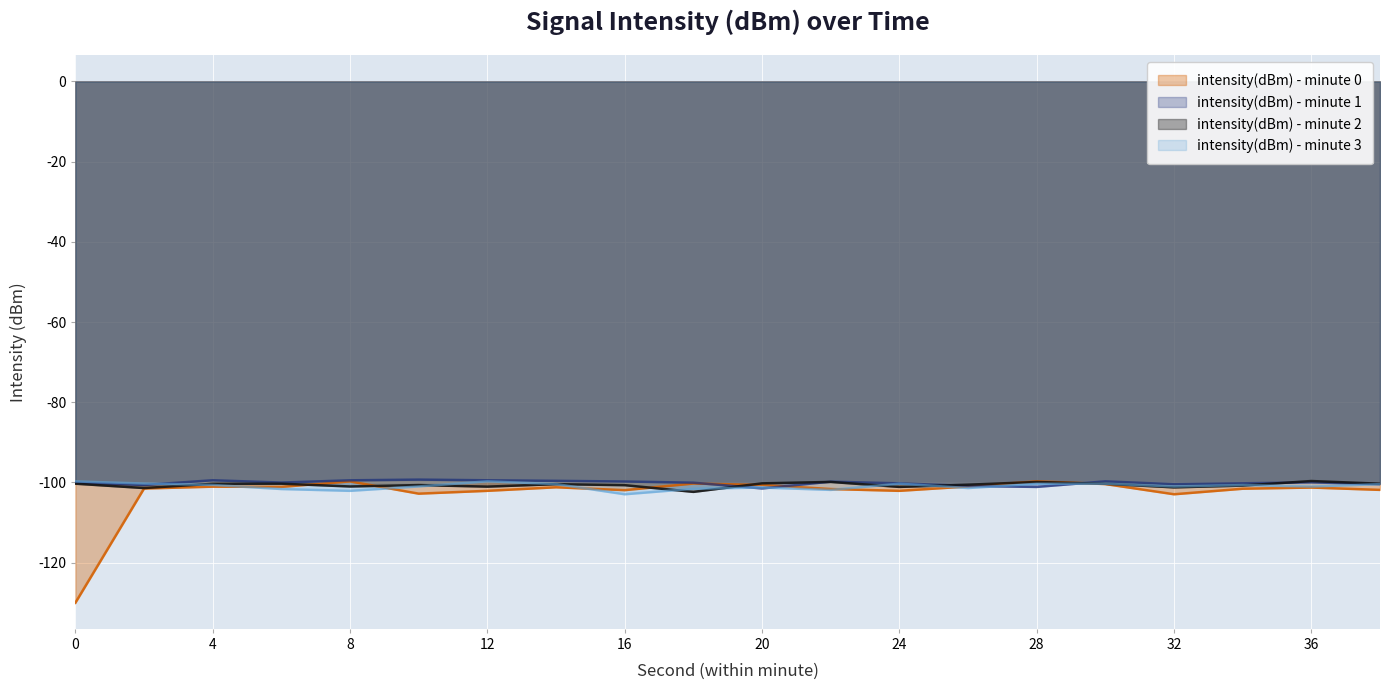

Where do intensity(dBm) - minute 2 and intensity(dBm) - minute 1 first cross each other?

18 and 20